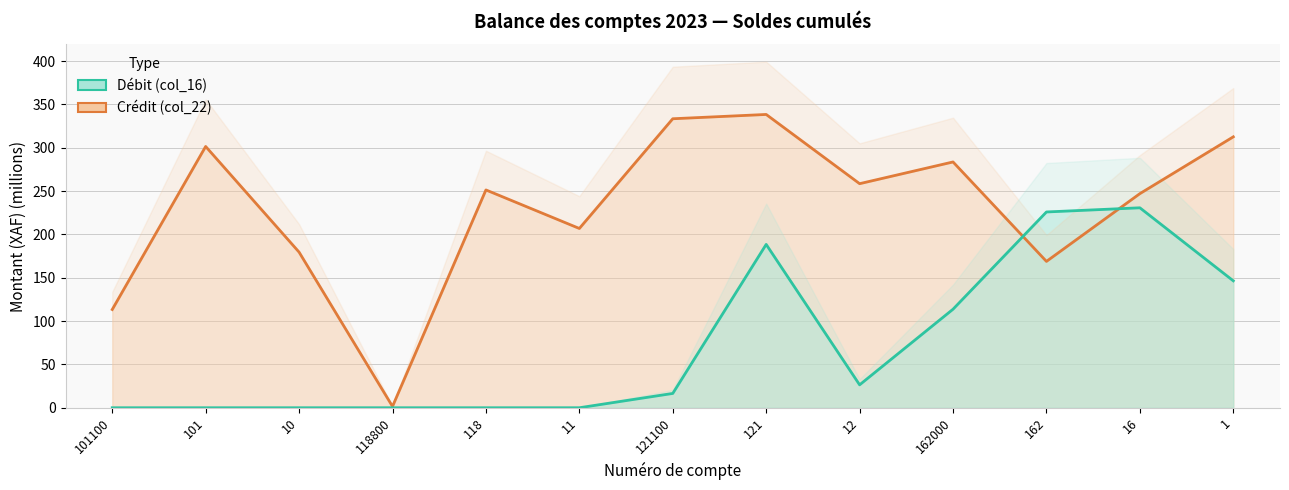

What is the difference between the maximum and minimum values in the Crédit (col_22) series?

336.8